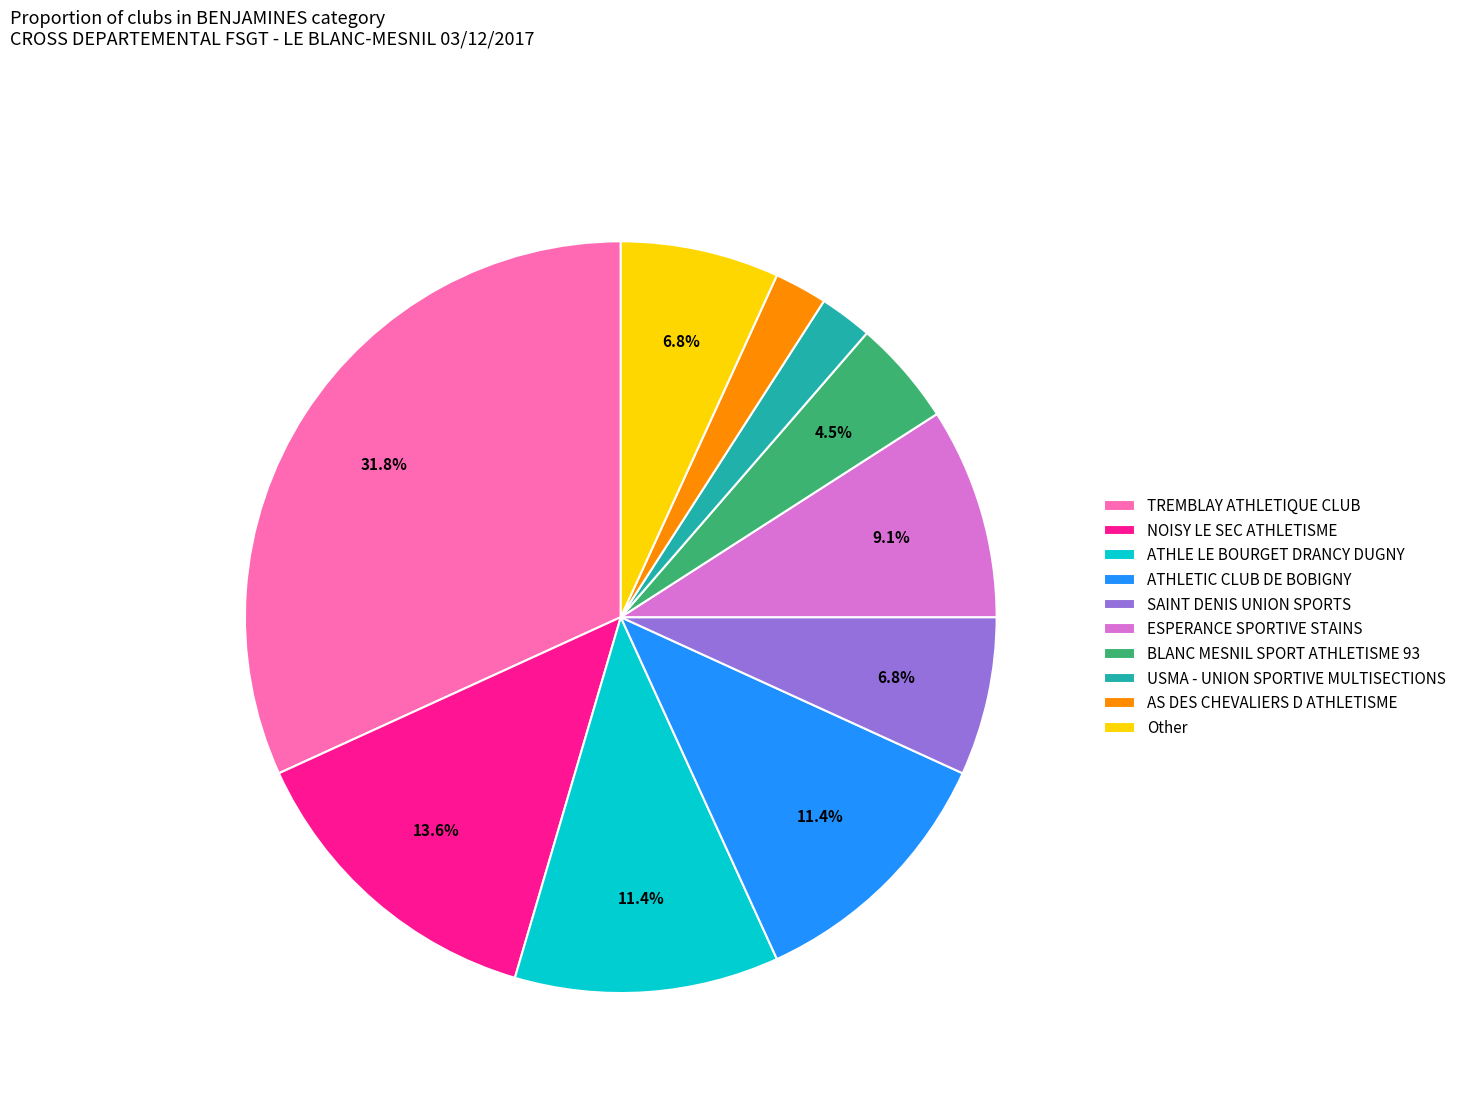

Combined, what portion of the pie is SAINT DENIS UNION SPORTS and ATHLETIC CLUB DE BOBIGNY?

18.2%